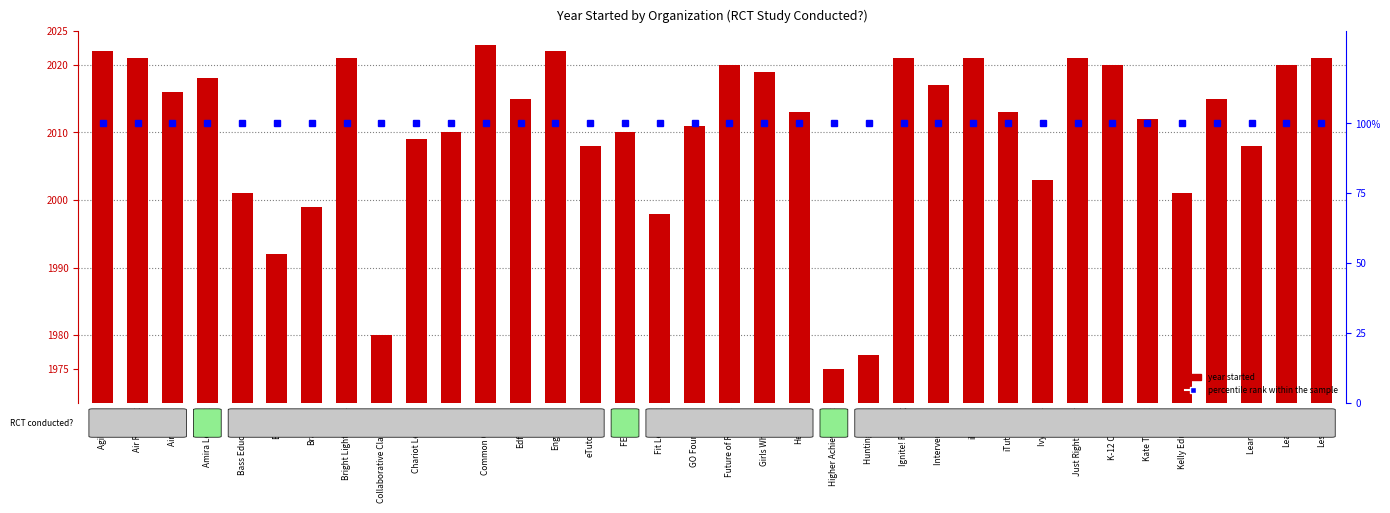

Which category has the highest value across all series?

Common Ground